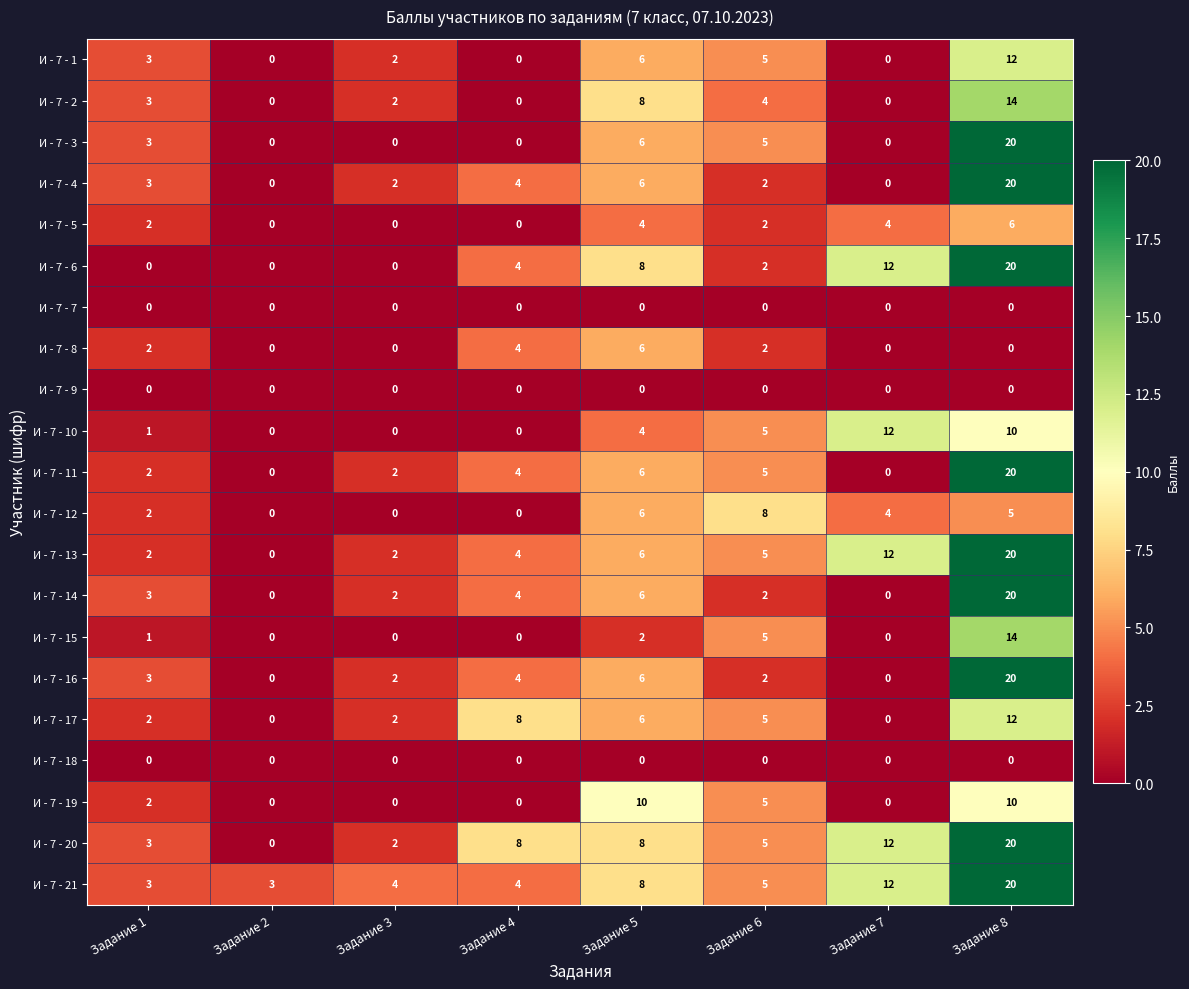

What is the approximate value of И - 7 - 5 at Задание 7?

4